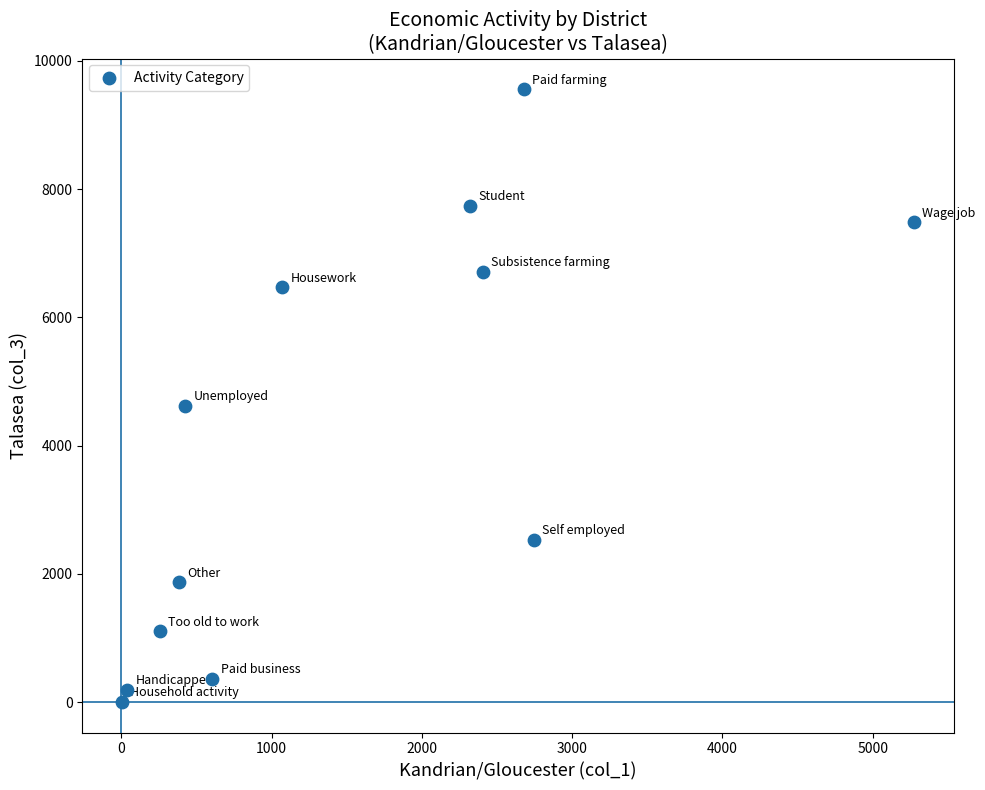

What Y value in the scatter plot is closest to 4781?

4625